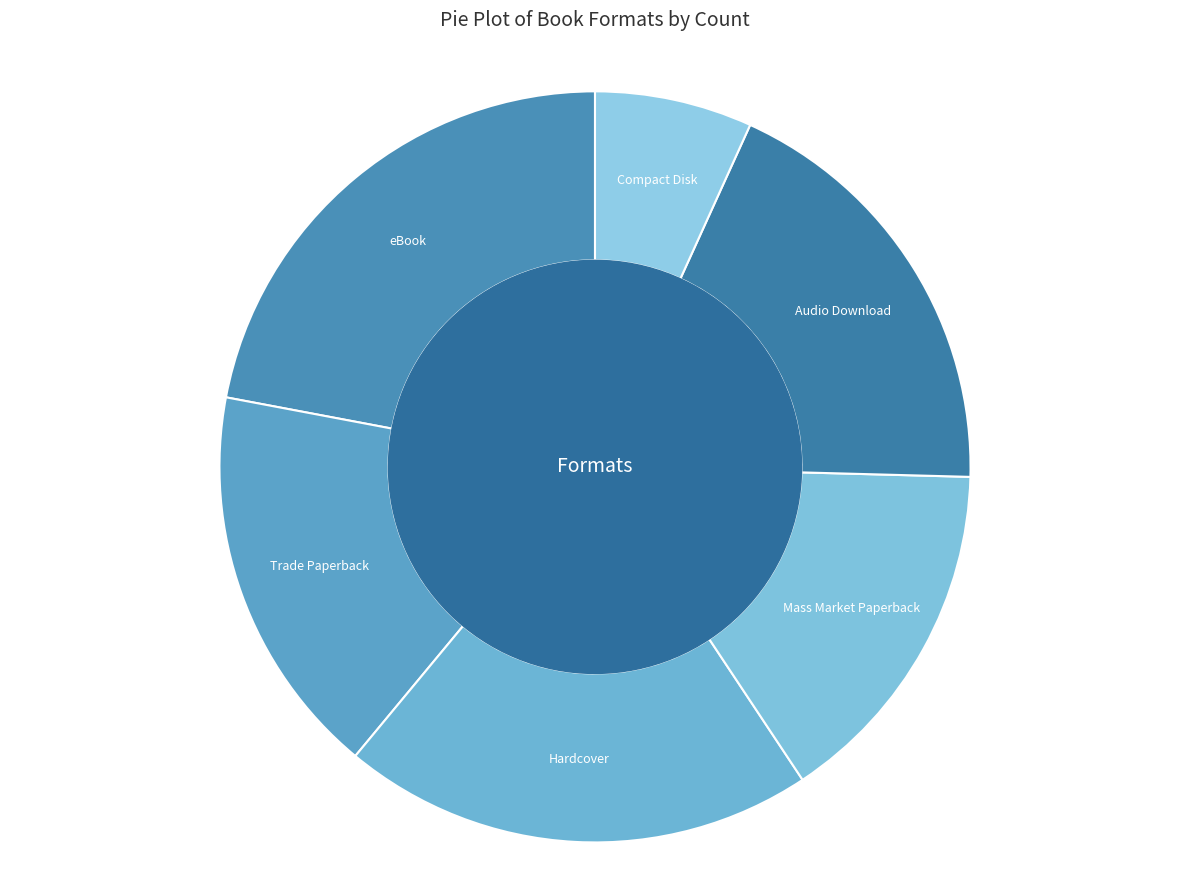

Do Hardcover and eBook together represent more than half of the pie?

No